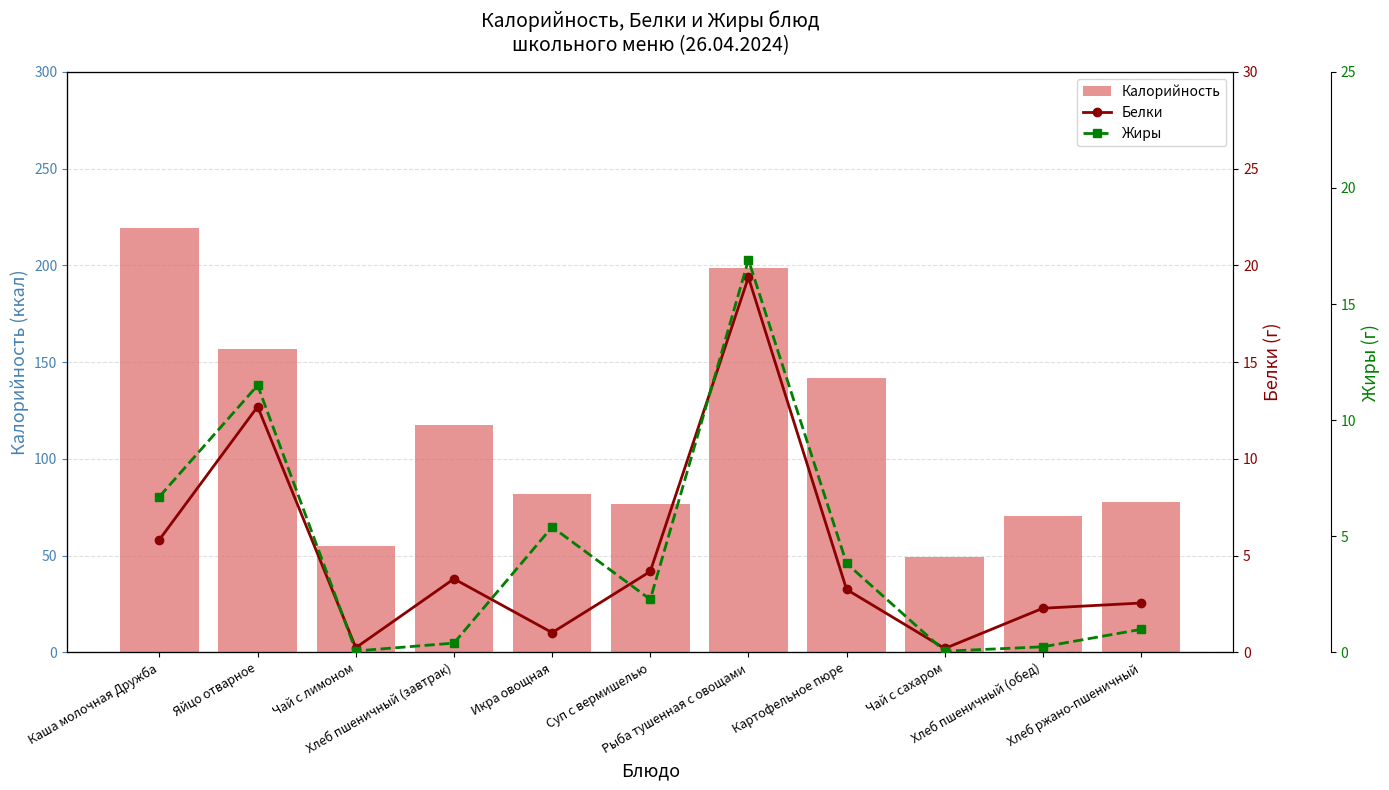

What is the difference between the maximum and minimum values in the Белки series?

19.2